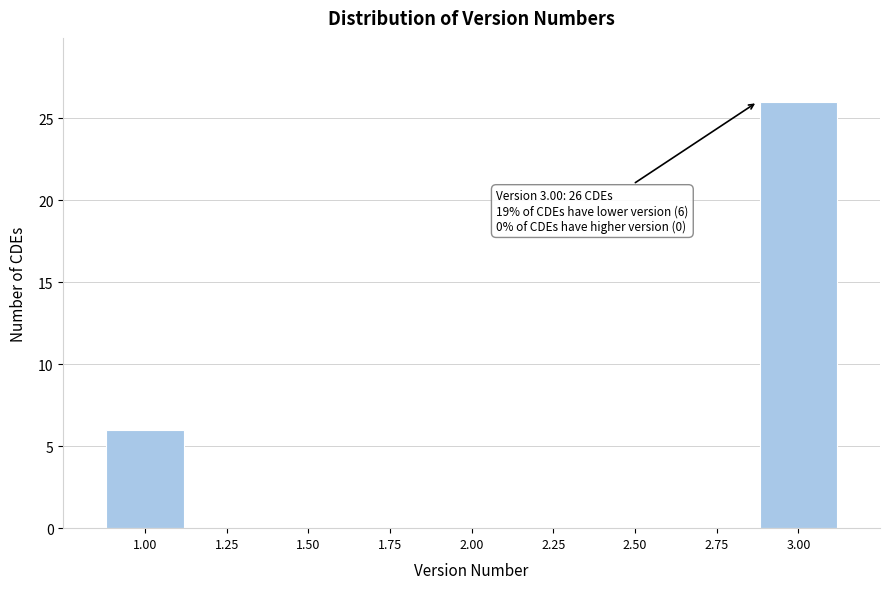

Reading right to left, extract all data points from this chart.

3.00=26	2.75=0	2.50=0	2.25=0	2.00=0	1.75=0	1.50=0	1.25=0	1.00=6